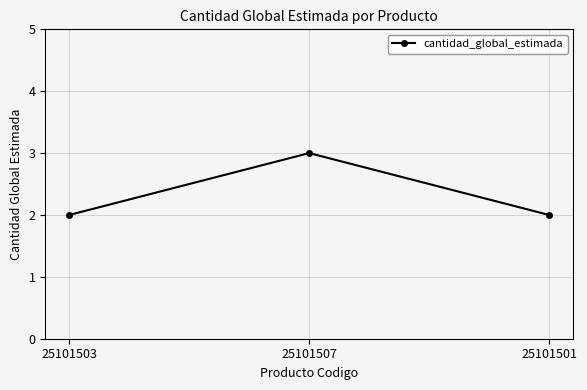

Is it true that the value at 25101503 is 2?

True